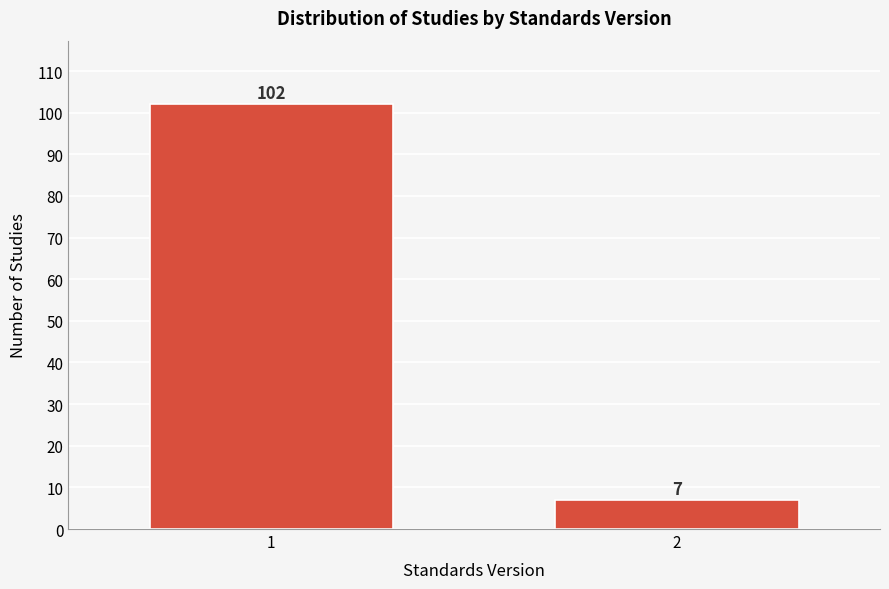

Reading left to right, transcribe all the data shown in this chart.

102	7